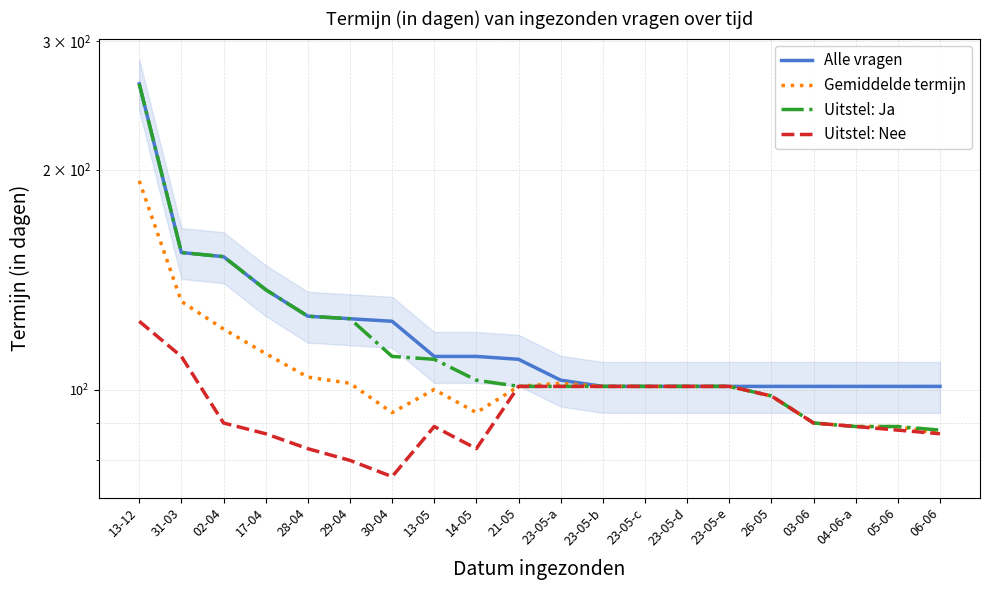

At which label is Gemiddelde termijn closest to 140?

31-03